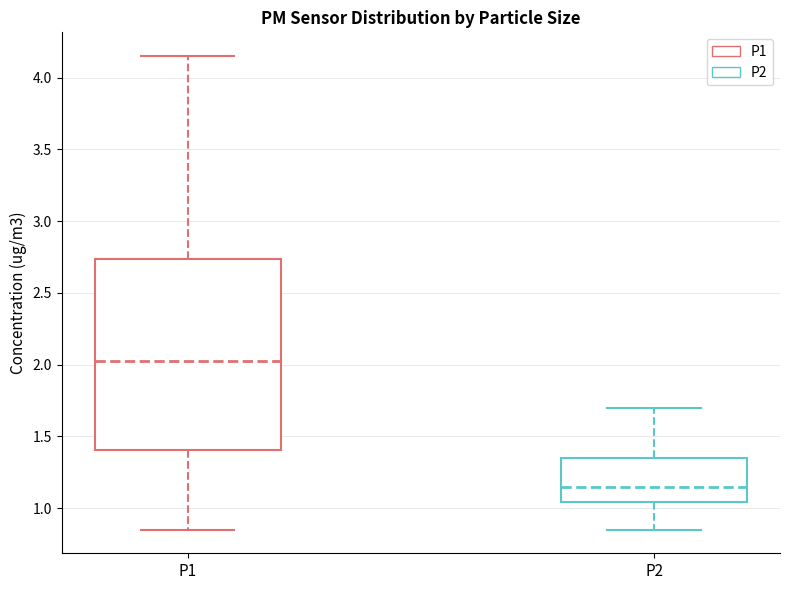

Comparing the boxes themselves (not the whiskers), which one is the tallest?

P1